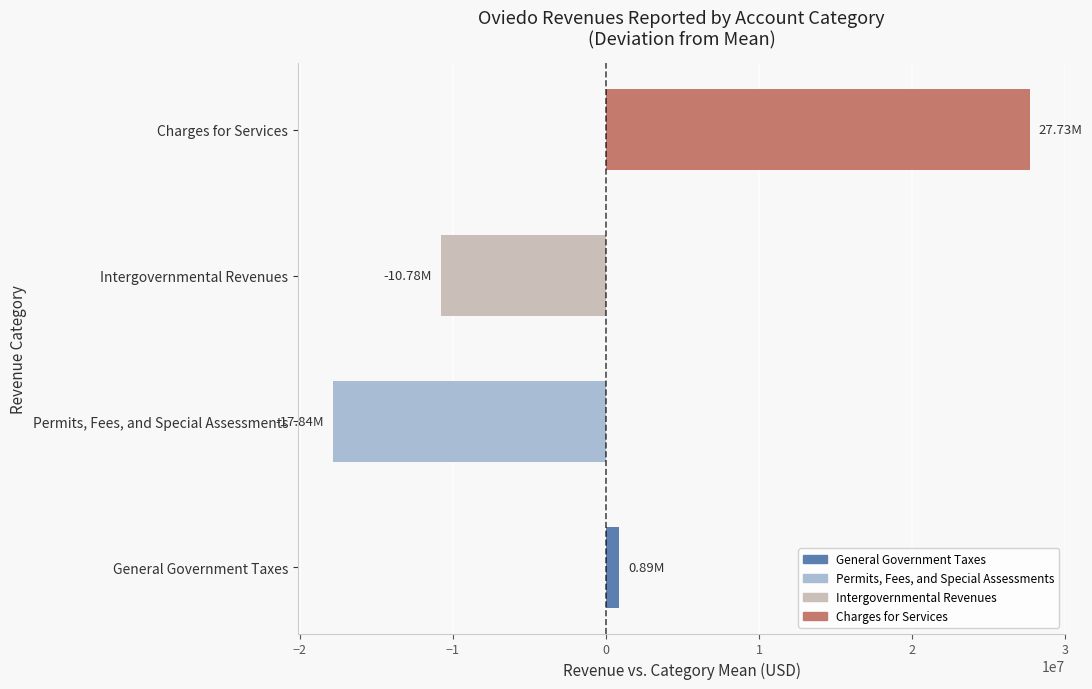

Does the chart contain any negative values?

Yes